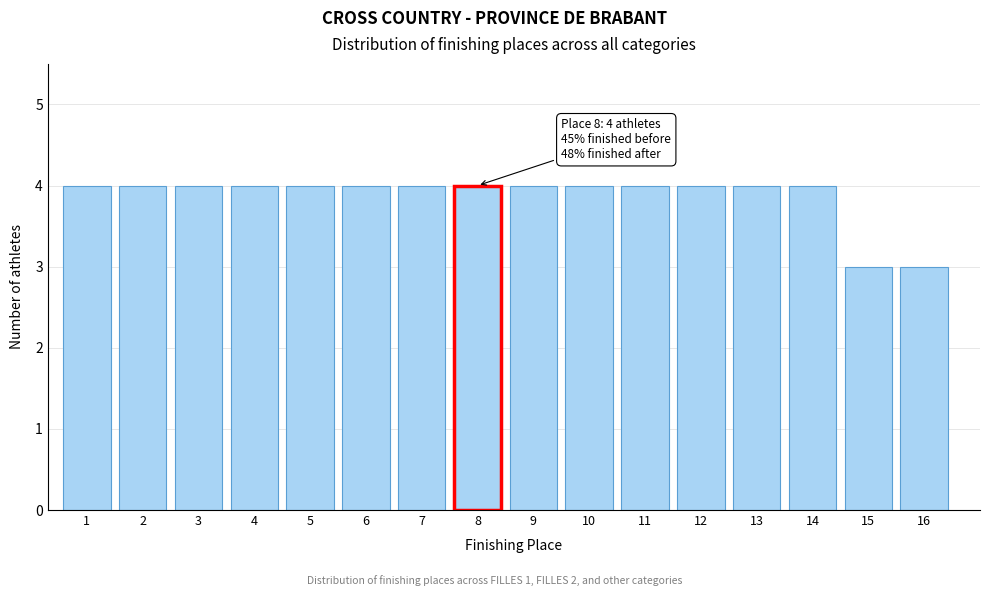

Reading right to left, what are all the values shown in this chart?

16=3	15=3	14=4	13=4	12=4	11=4	10=4	9=4	8=4	7=4	6=4	5=4	4=4	3=4	2=4	1=4